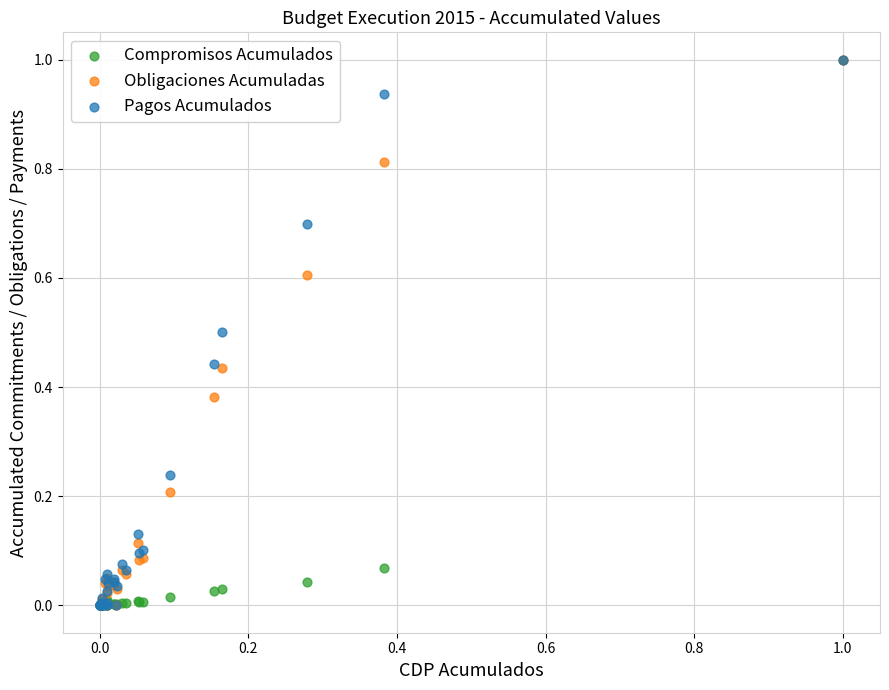

What are all the series names shown in the legend?

Compromisos Acumulados, Obligaciones Acumuladas, Pagos Acumulados